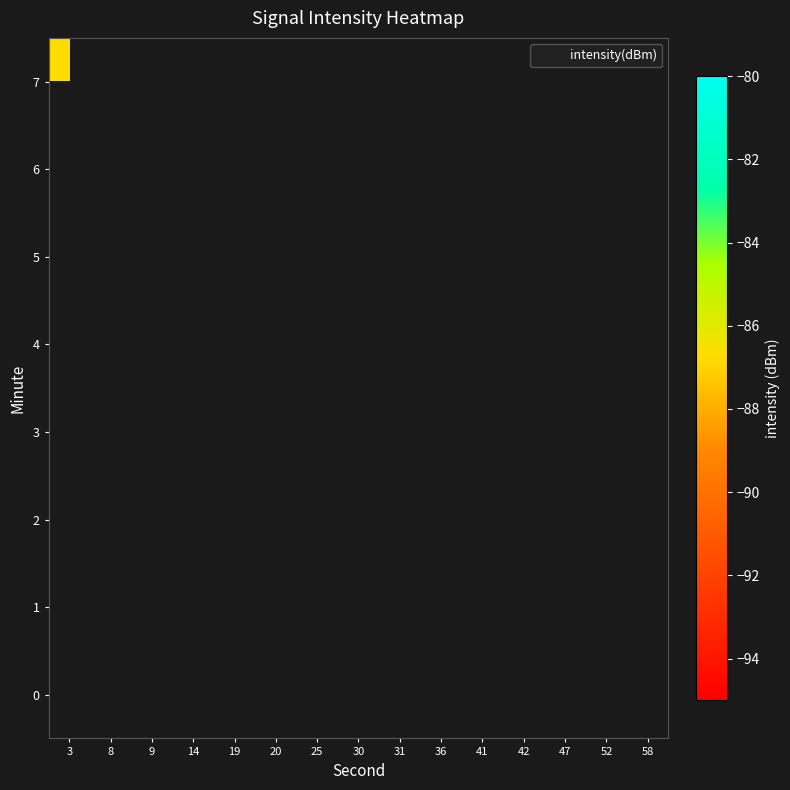

Is the value of row_0 at 30 greater than the value of row_3 at 52?

No